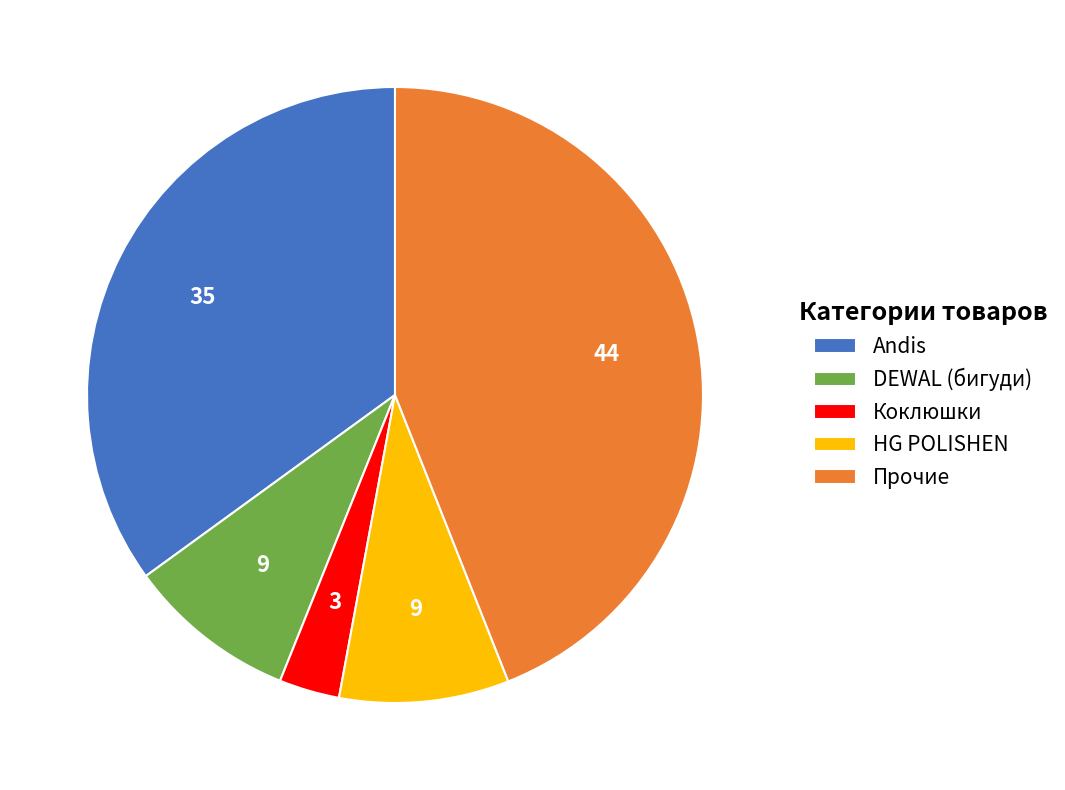

Does any single category account for the majority?

No